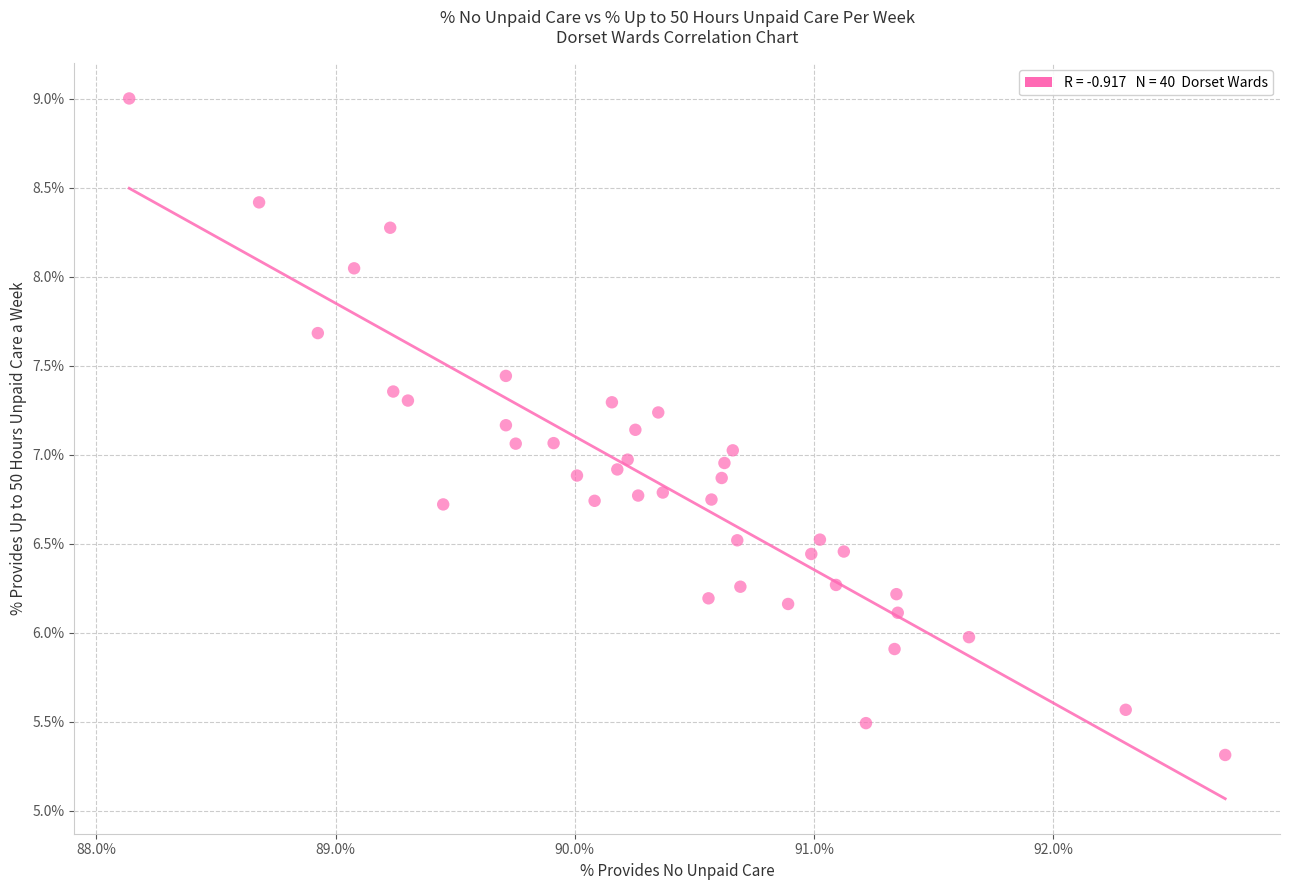

What is the range of Y values (max minus min)?

3.7